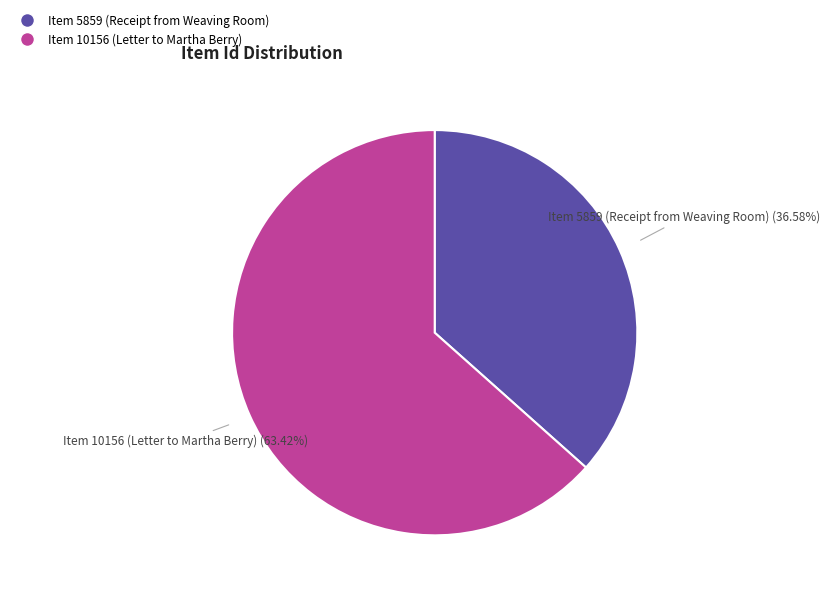

Which slice represents more than half of the pie?

Item 10156 (Letter to Martha Berry)